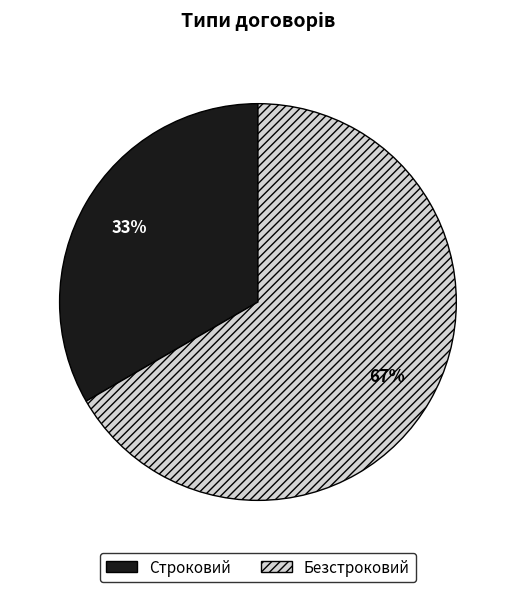

What is the ratio of the value at Строковий to the value at Безстроковий?

0.5